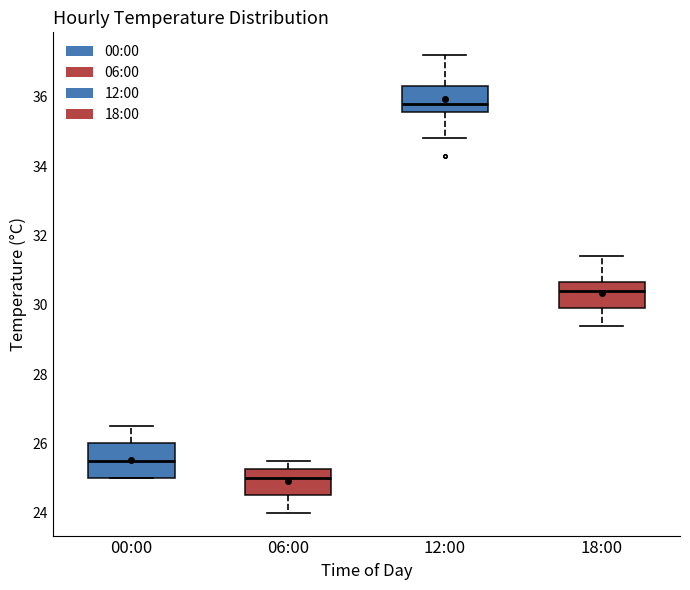

Reading left to right, transcribe this box plot: for each box, give where its median line is, the range the box spans, and where its two whiskers end, as read against the y-axis. The values are not printed on the chart, so give them approximately, as read against the axis.

00:00: median 25.6, box 25.0 to 26.0, whiskers 25.0 to 26.6
06:00: median 25.0, box 24.6 to 25.2, whiskers 24.0 to 25.6
12:00: median 35.8, box 35.6 to 36.4, whiskers 34.8 to 37.2
18:00: median 30.4, box 30.0 to 30.6, whiskers 29.4 to 31.4